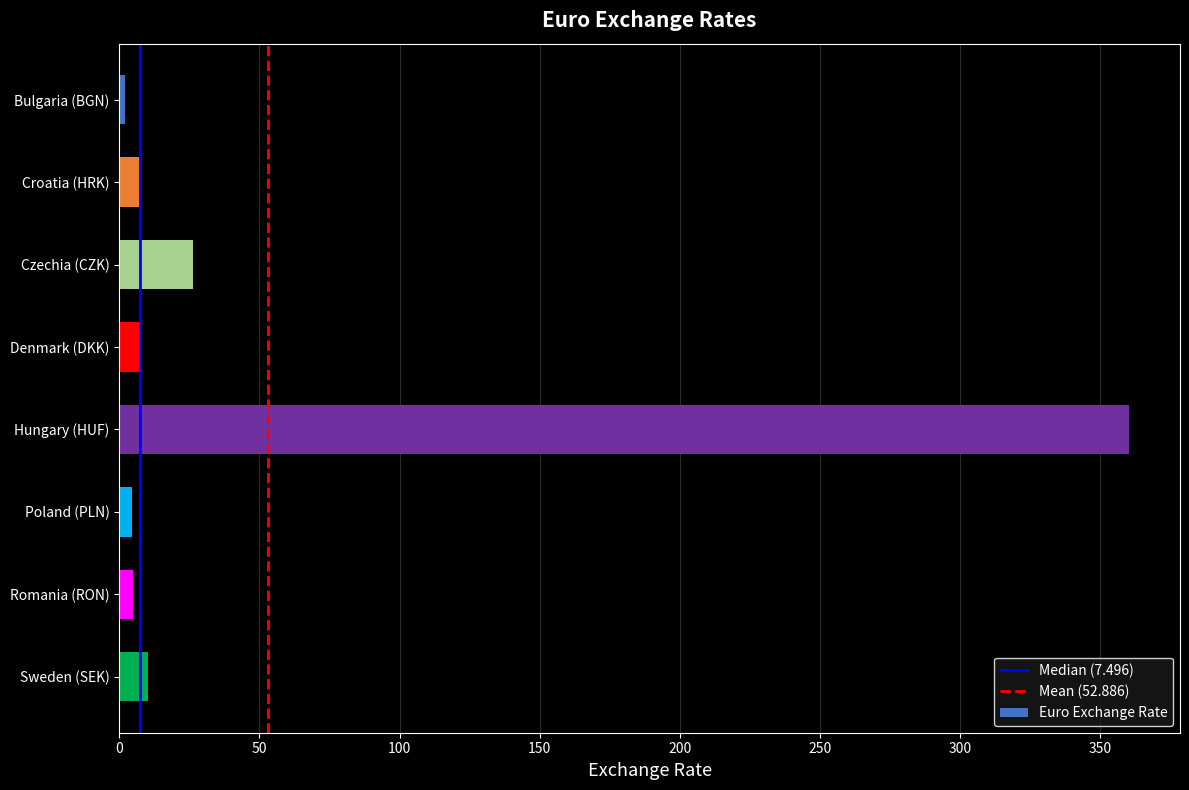

Which has a higher value, Croatia (HRK) or Czechia (CZK)?

Czechia (CZK)